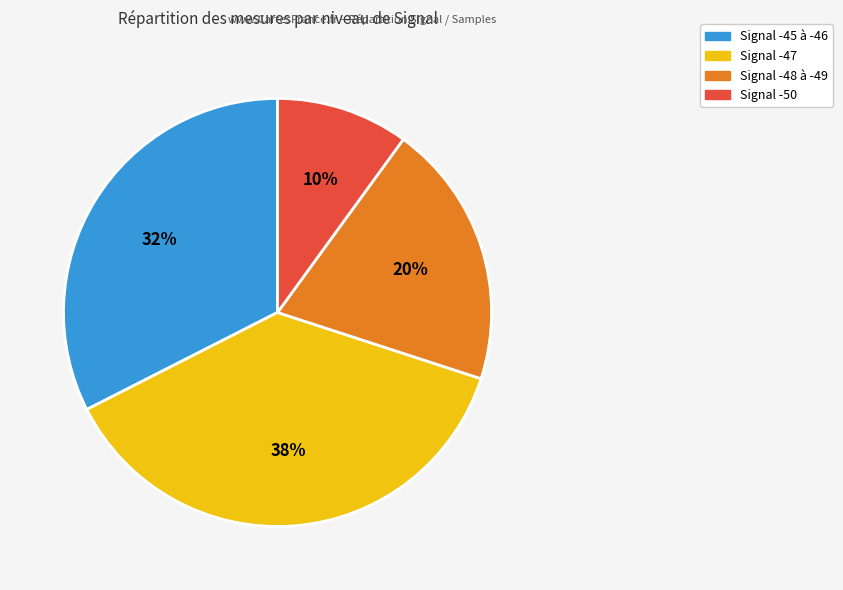

Is there any slice that represents more than half of the pie?

No